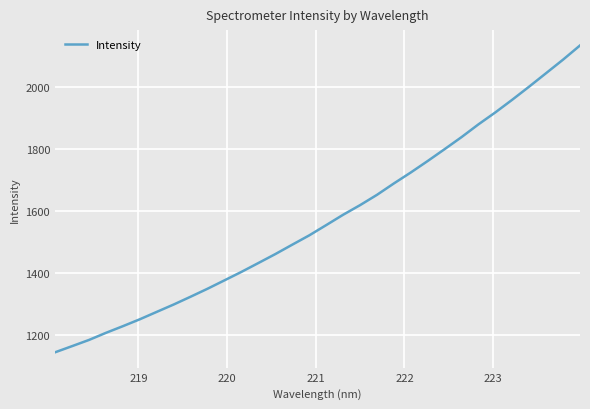

Reading left to right, transcribe all the data shown in this chart.

1143.8	1163.6	1183.6	1206.5	1228.0	1250.2	1274.1	1297.9	1323.0	1348.7	1375.8	1403.0	1431.6	1460.4	1490.7	1520.6	1553.6	1586.9	1617.9	1651.1	1687.9	1723.3	1760.3	1798.5	1837.3	1878.4	1917.0	1957.8	2000.1	2043.4	2086.9	2132.5